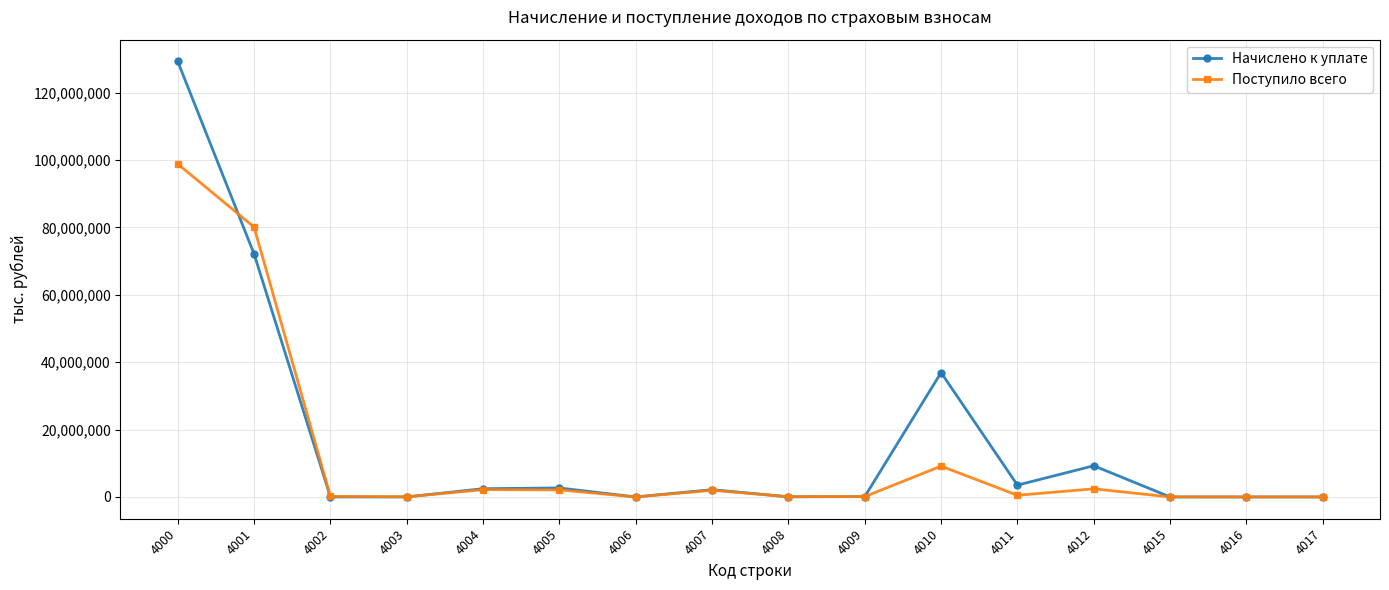

Where does the Поступило всего series first go above 496316?

4000